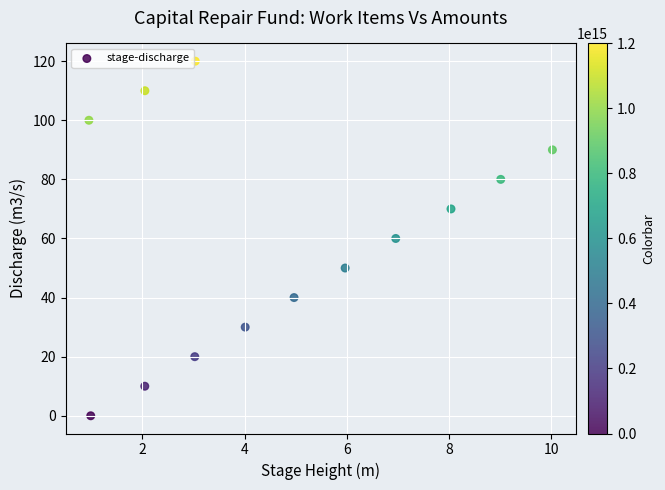

What is the range of Y values (max minus min)?

120